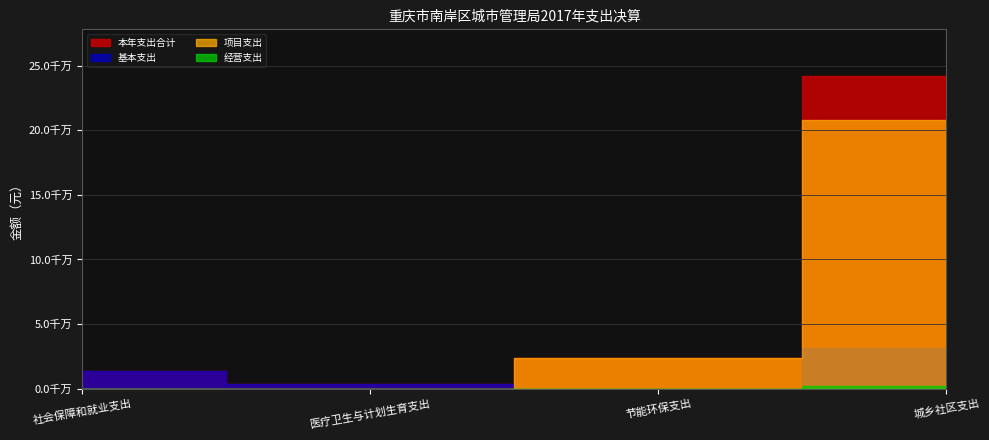

Rank the series by their average value, from highest to lowest.

本年支出合计, 项目支出, 基本支出, 经营支出